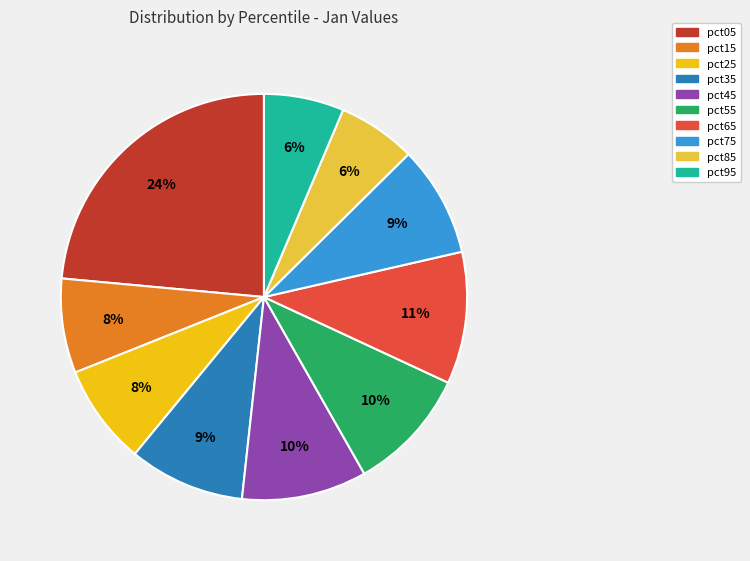

Between pct25 and pct75, which is larger?

pct75